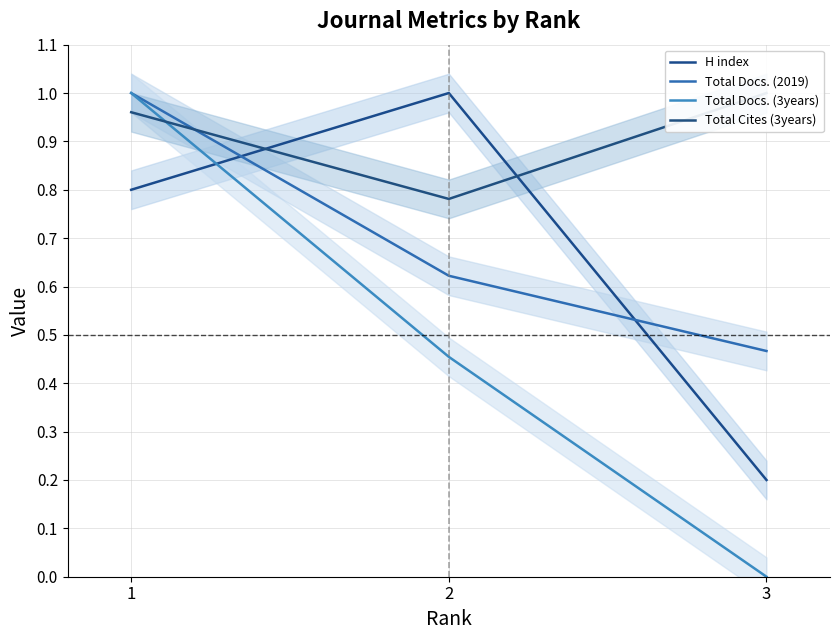

At which category is the sum across all series the highest?

1